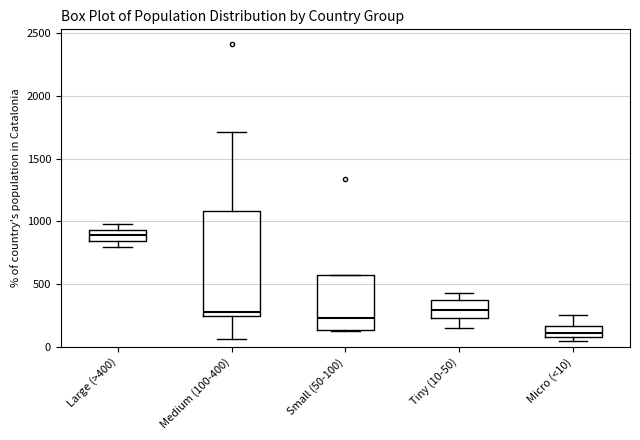

Which box is the tallest, from its lower edge to its upper edge?

Medium (100-400)